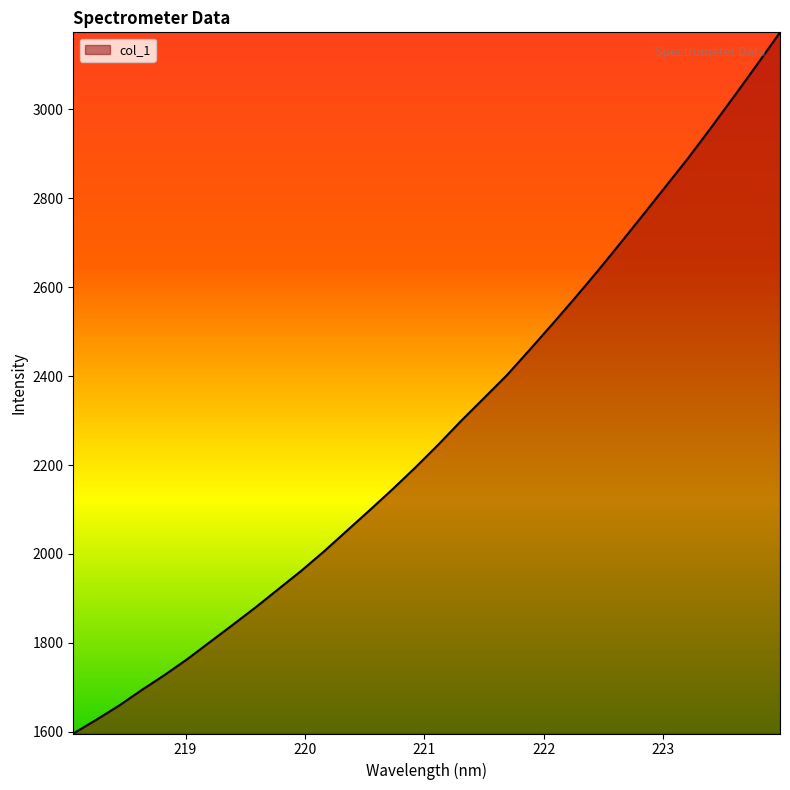

What is the smallest value displayed?

1596.1